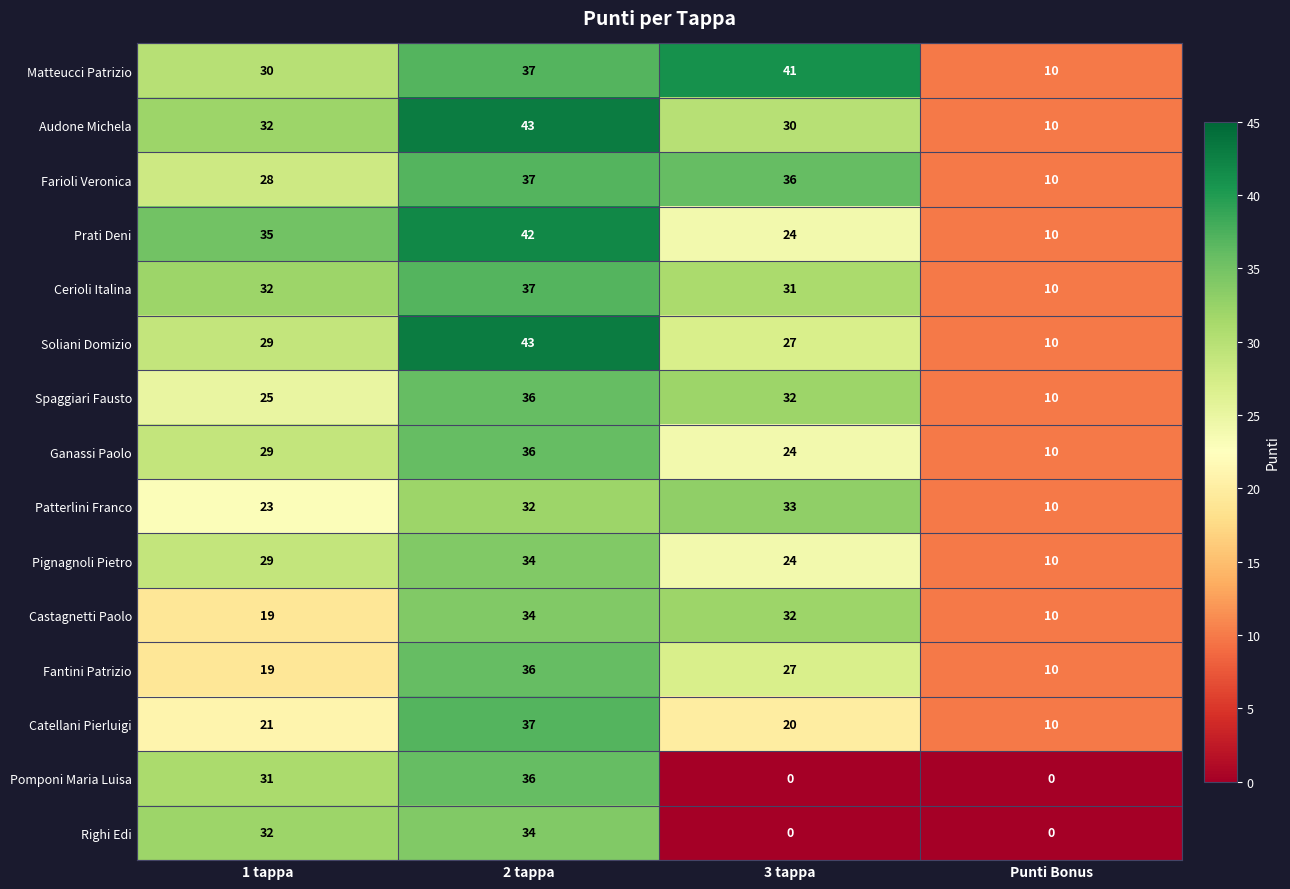

Where is Spaggiari Fausto nearest to the value 23?

1 tappa